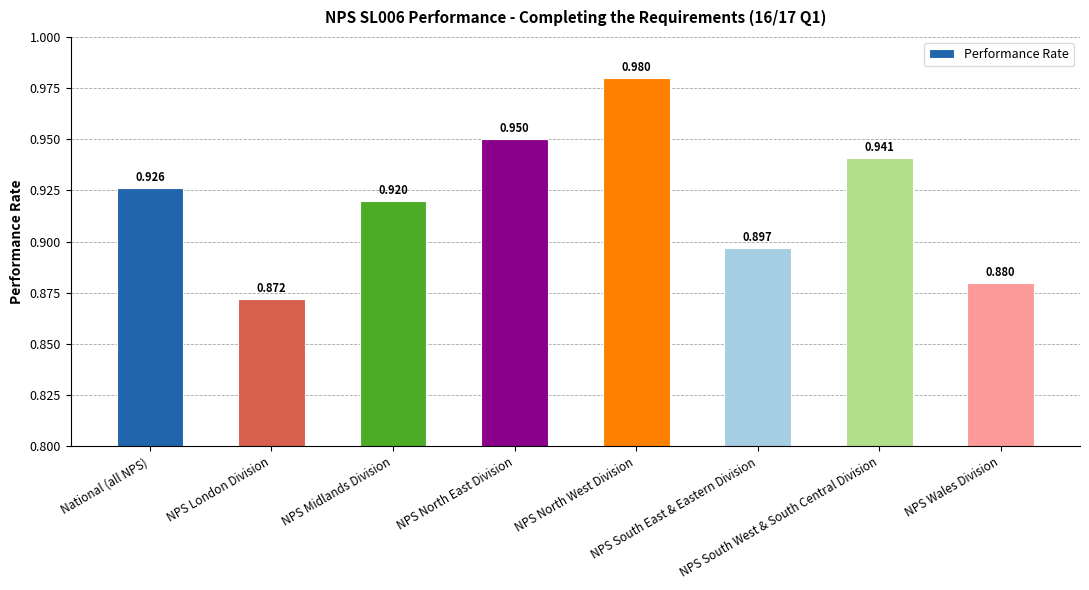

What is the difference between the values at NPS South East & Eastern Division and NPS North West Division?

0.1